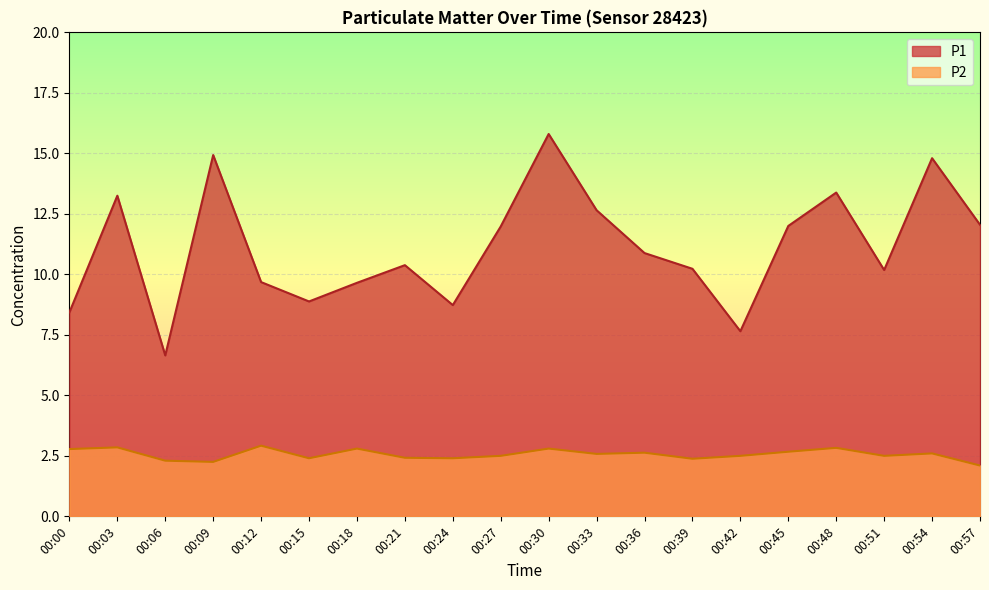

What is the sum of the P1 values at 00:12 and 00:24?

18.4